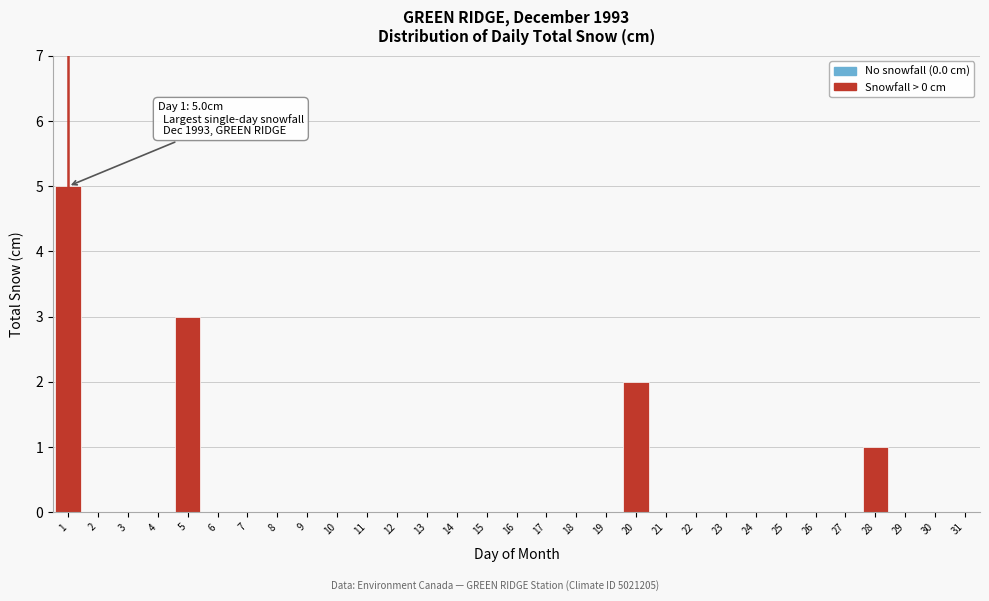

True or false: the data shows 2 at 4.

False